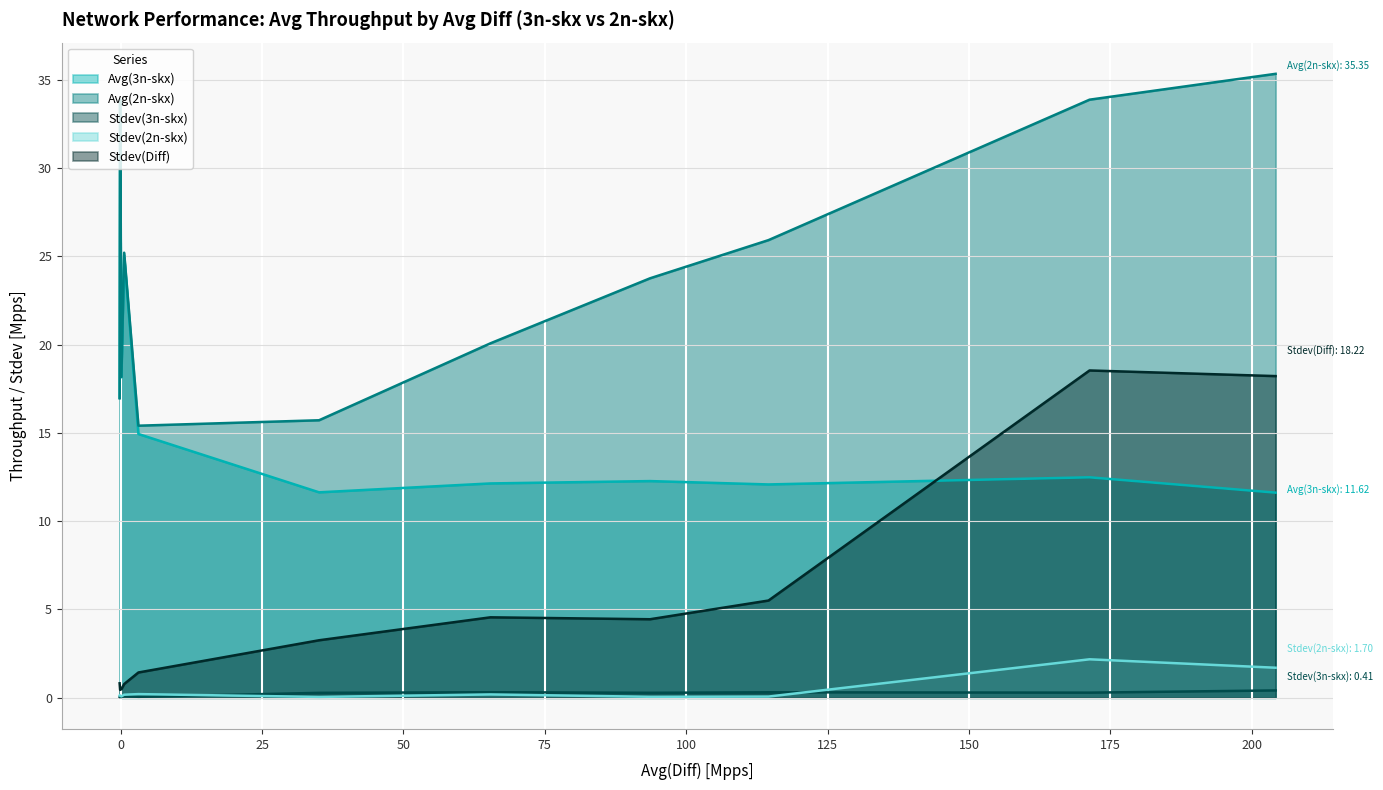

Which series has the largest total across all categories?

Avg(2n-skx)